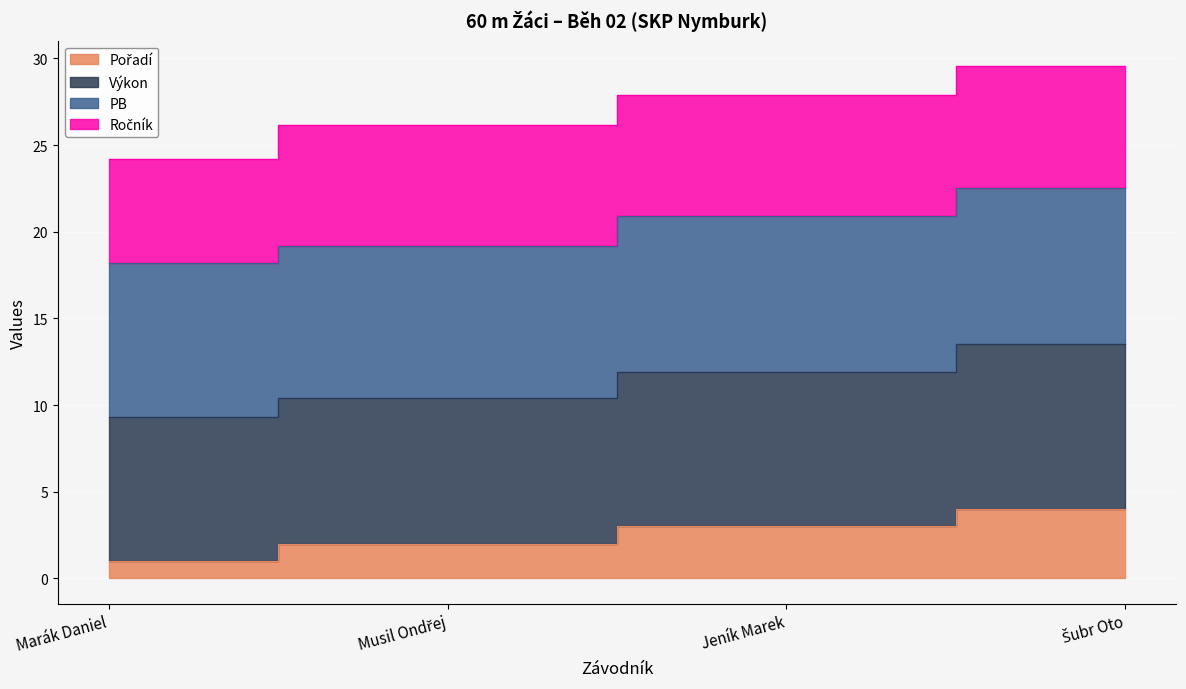

True or false: Pořadí and Výkon intersect in this chart.

False